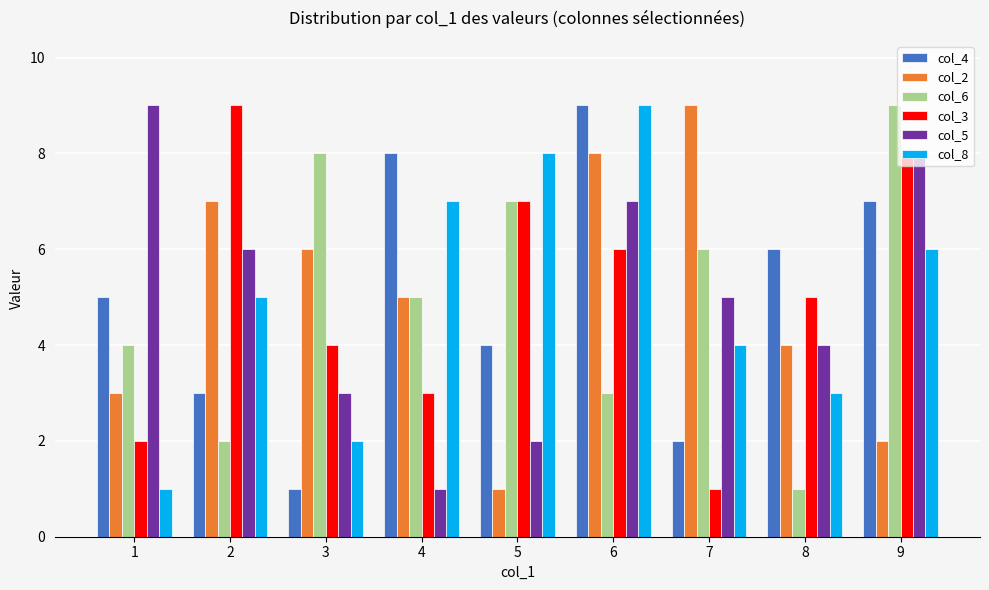

What is the average value of the col_3 series?

5